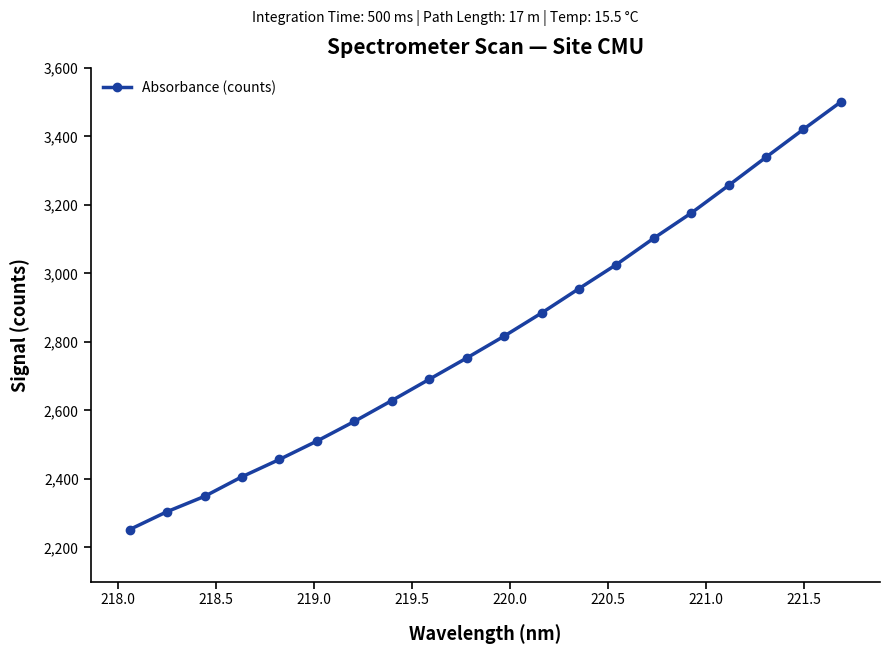

Reading right to left, extract all data points from this chart.

3500.6	3420.7	3339.2	3256.9	3176.1	3102.7	3025.8	2955.5	2884.2	2816.6	2752.8	2690.7	2628.6	2567.7	2510.3	2456.8	2406.2	2348.9	2304.3	2252.0